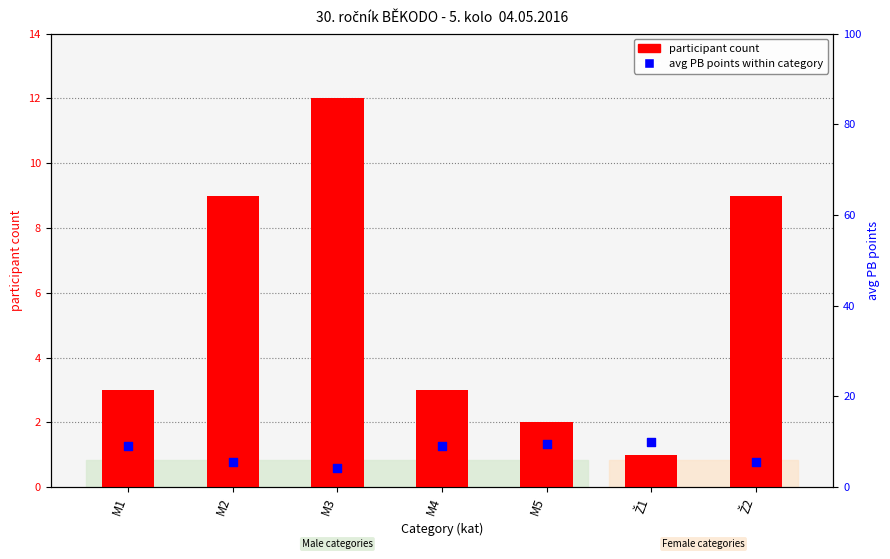

Is the value of avg PB points within category at M3 greater than the value of participant count at M3?

No